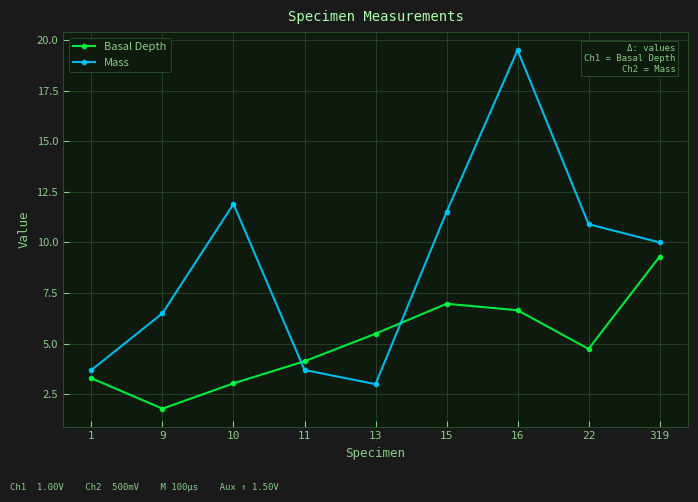

Reading left to right, transcribe all the data shown in this chart.

Basal Depth: 3.3	1.8	3.0	4.1	5.5	7.0	6.7	4.7	9.3
Mass: 3.7	6.5	11.9	3.7	3.0	11.5	19.5	10.9	10.0